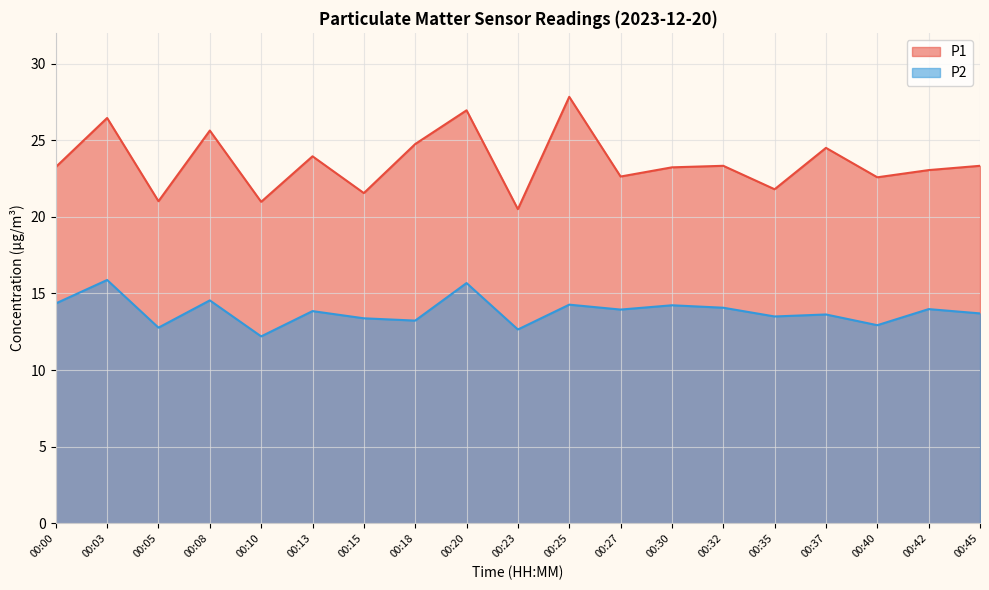

Which category has the highest value across all series?

00:25